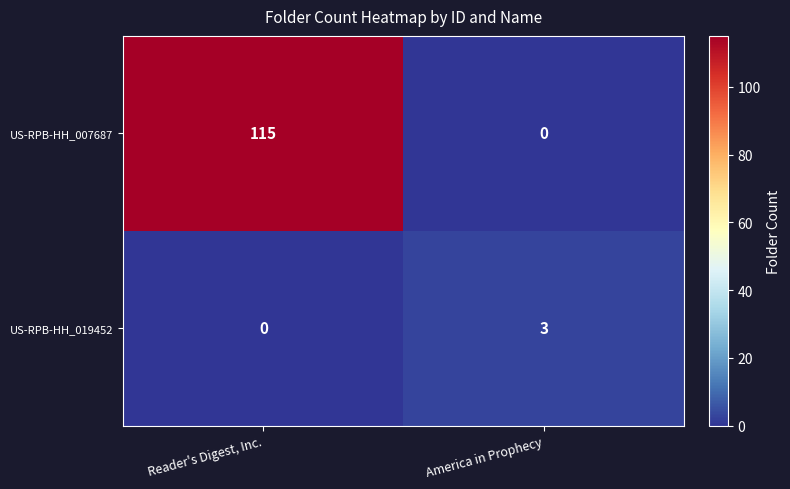

At which label is US-RPB-HH_007687 closest to 57?

America in Prophecy